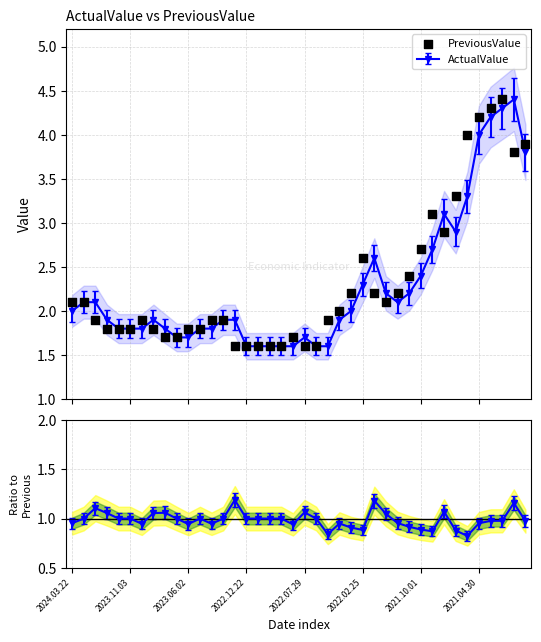

Between 10 and 21, which is larger?

10